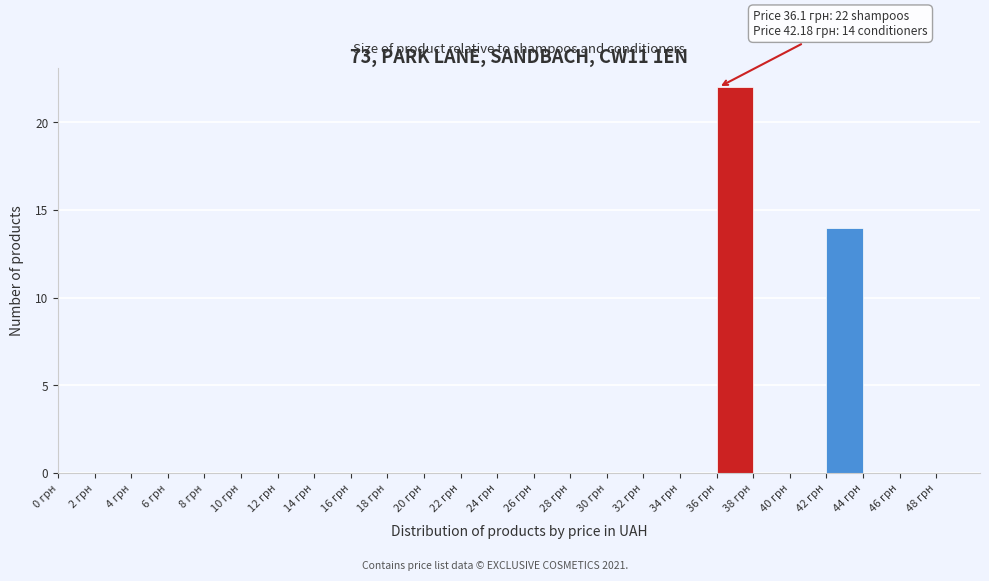

Over which range of the x-axis is the bar tallest?

36 to 38